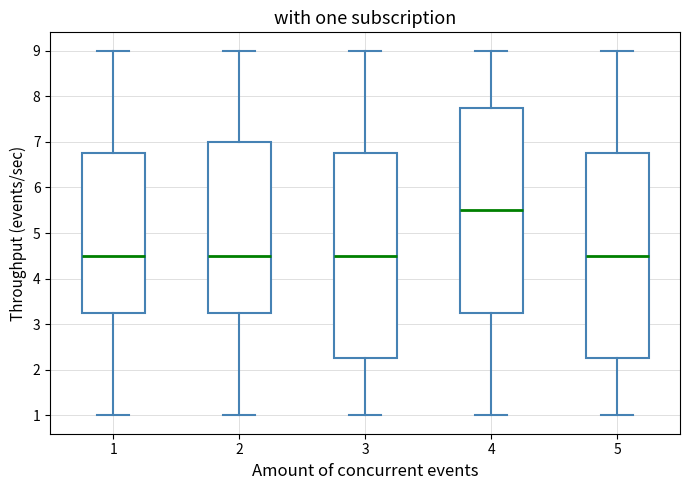

Which box's median line is the highest?

4